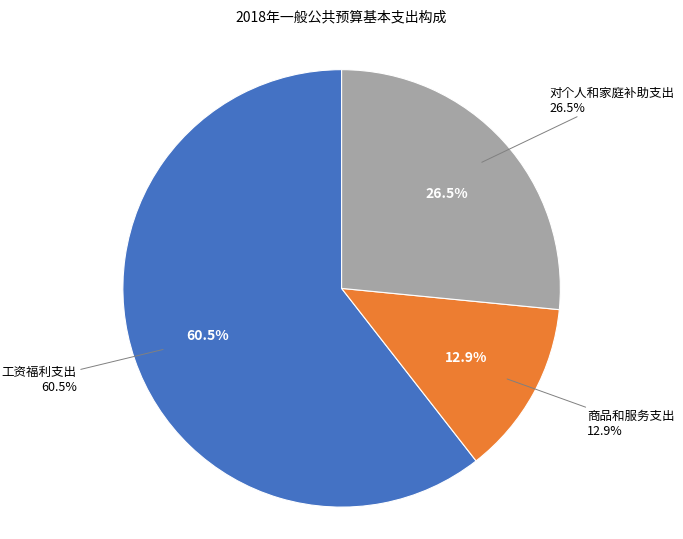

Which has a higher value, 商品和服务支出 or 对个人和家庭补助支出?

对个人和家庭补助支出